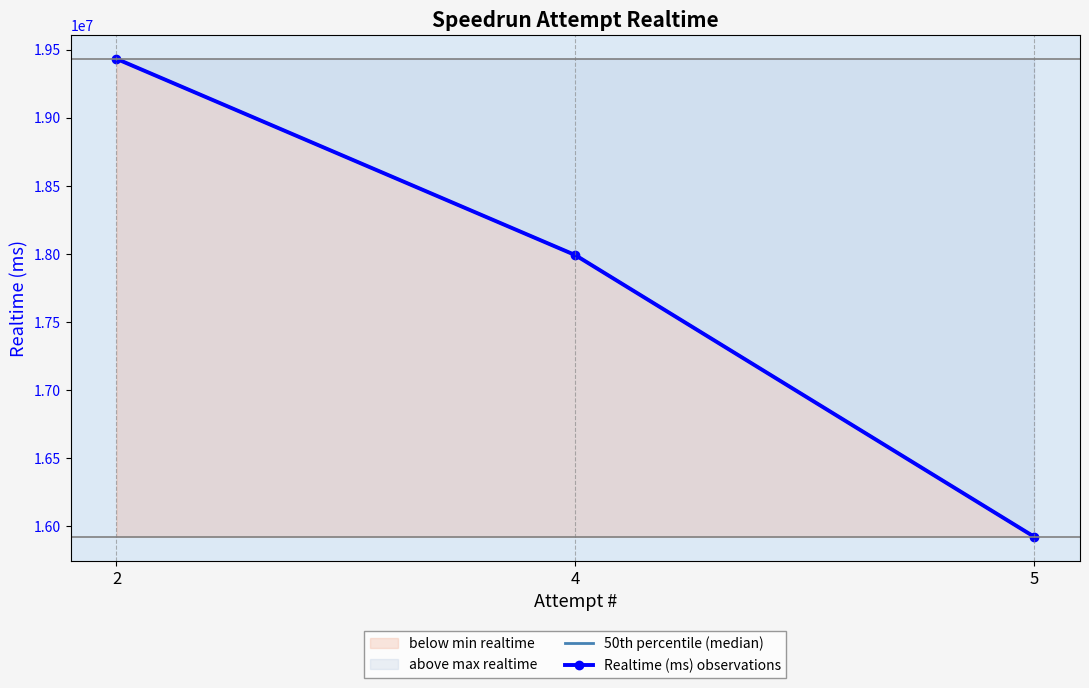

Between 4 and 2, which is larger?

2